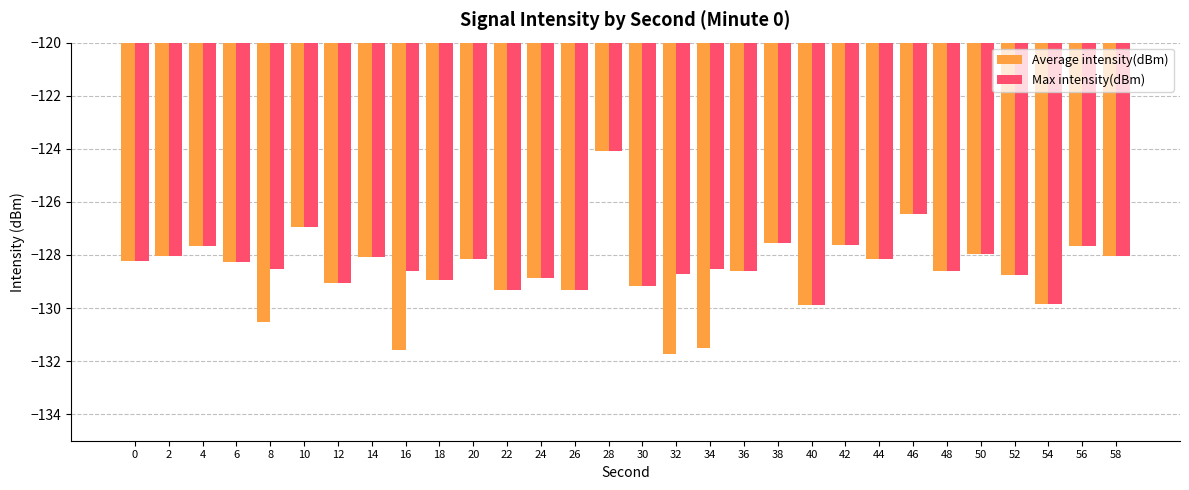

What is the sum of the Average intensity(dBm) values at 32 and 10?

-258.7